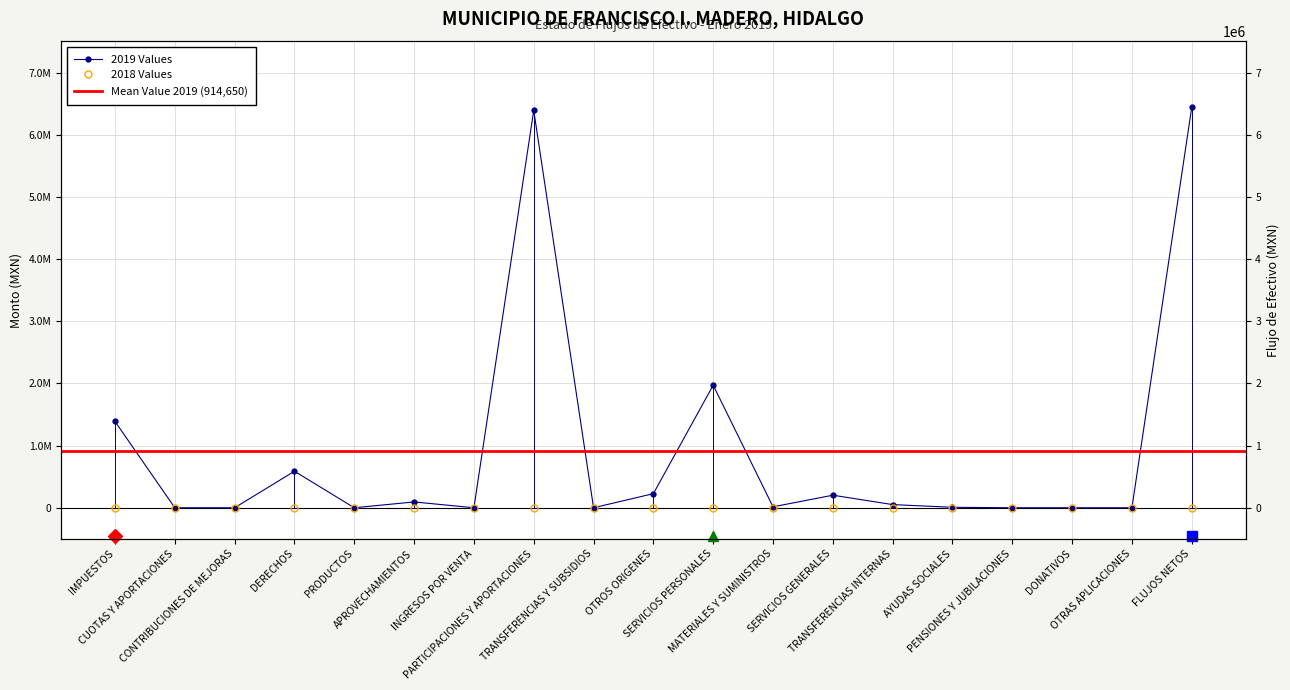

How many lines are shown in the chart?

1